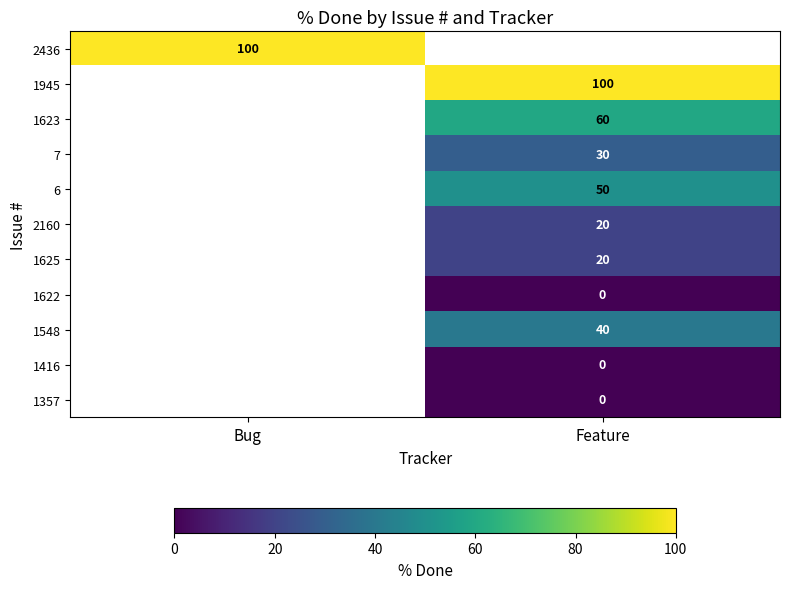

True or false: 1623 has a value of 60 at Feature.

True